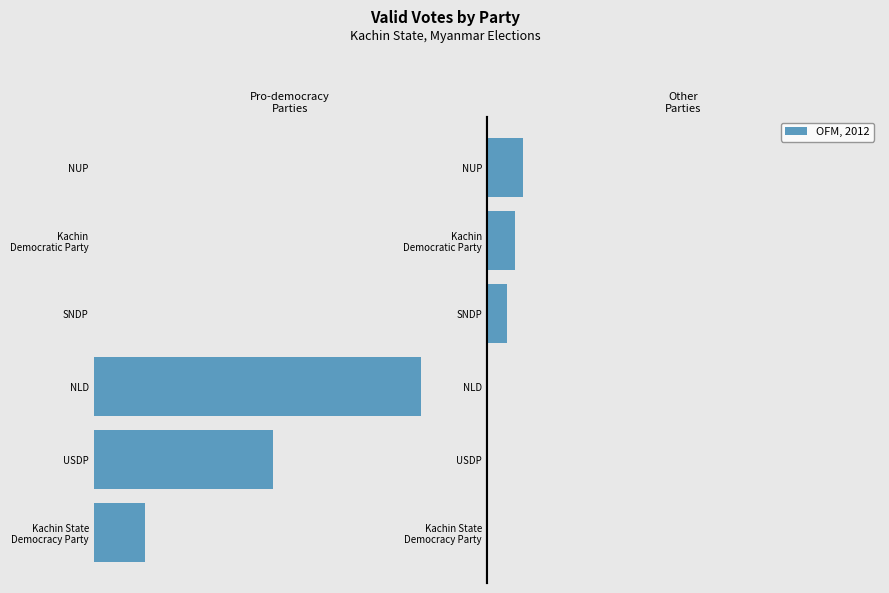

What is the difference between the maximum and minimum values in the Right parties series?

7385